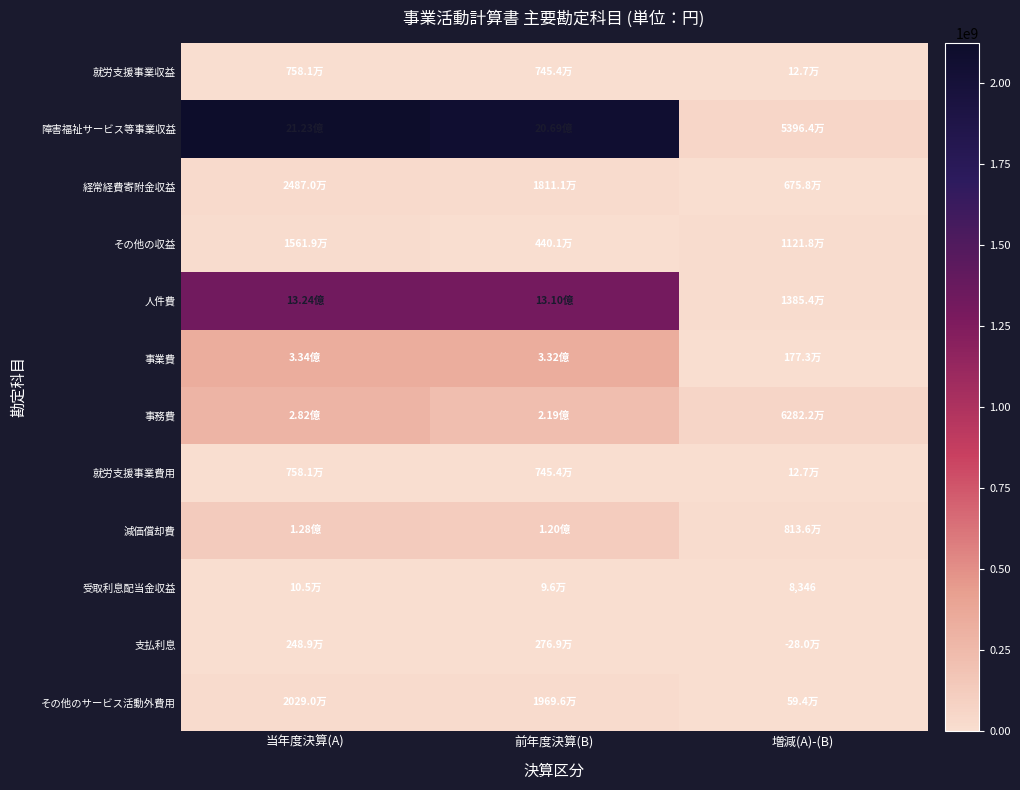

How many data points in 減価償却費 are less than 120198897?

1